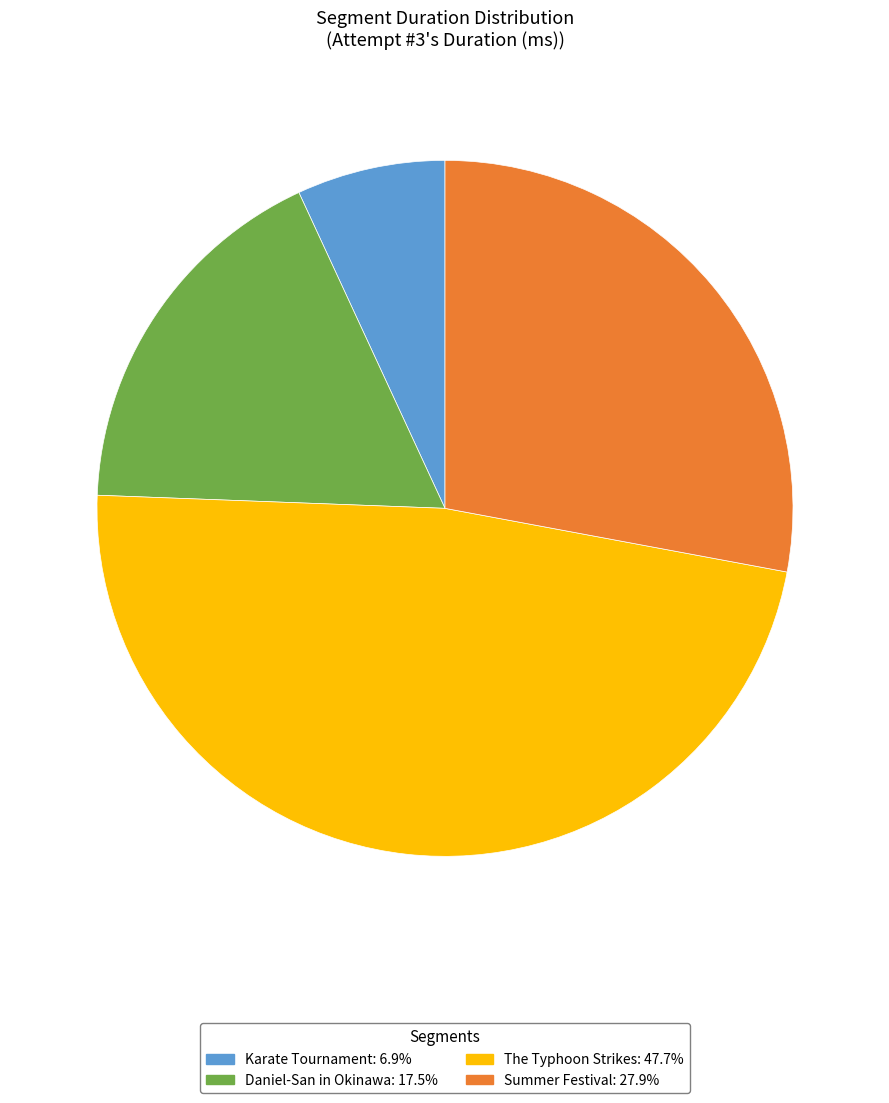

Count the number of slices in the pie.

4